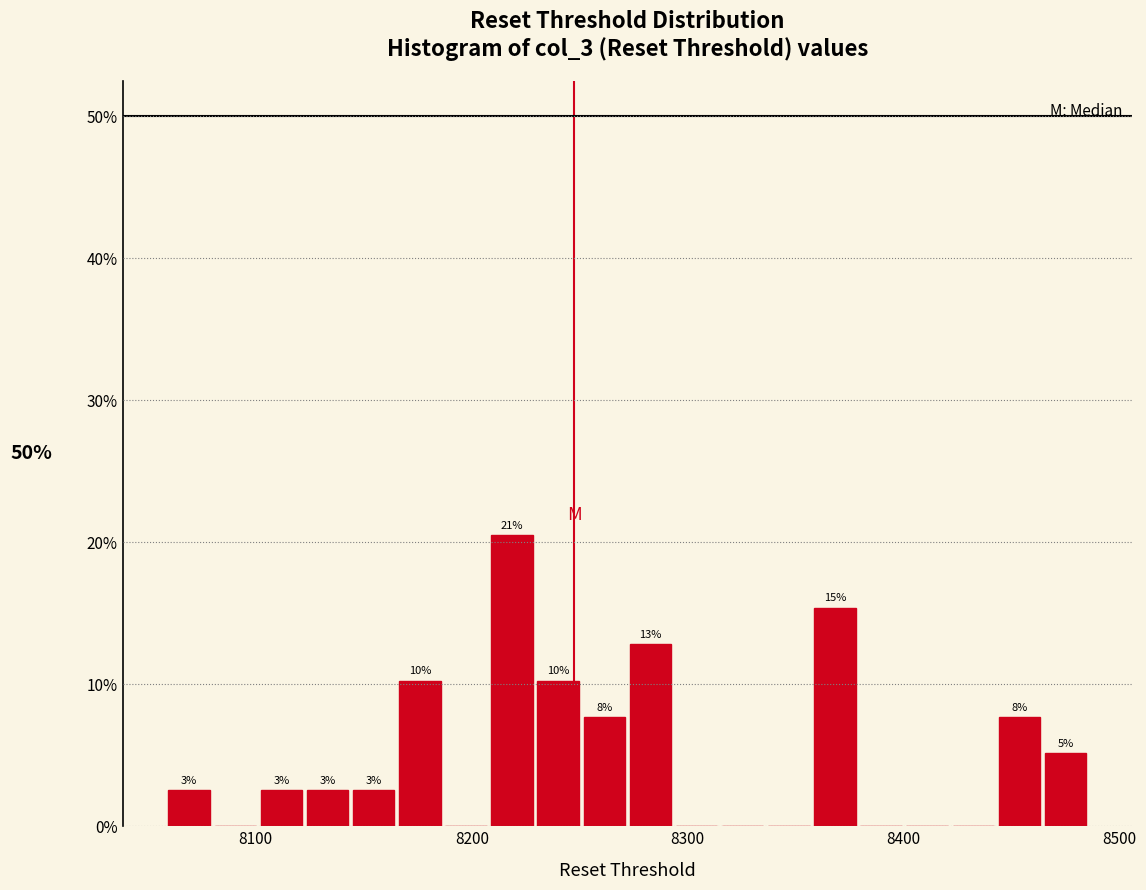

Around what value on the x-axis is the tallest bar? Give the approximate position of its centre, as read against the axis.

8220